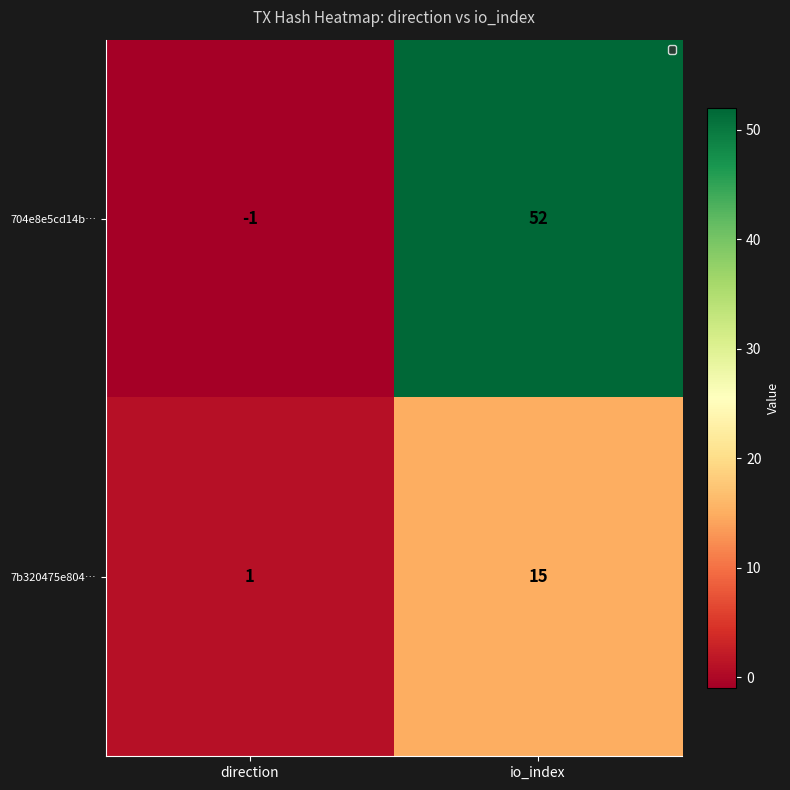

Which series changed the most between direction and io_index?

704e8e5cd14b…